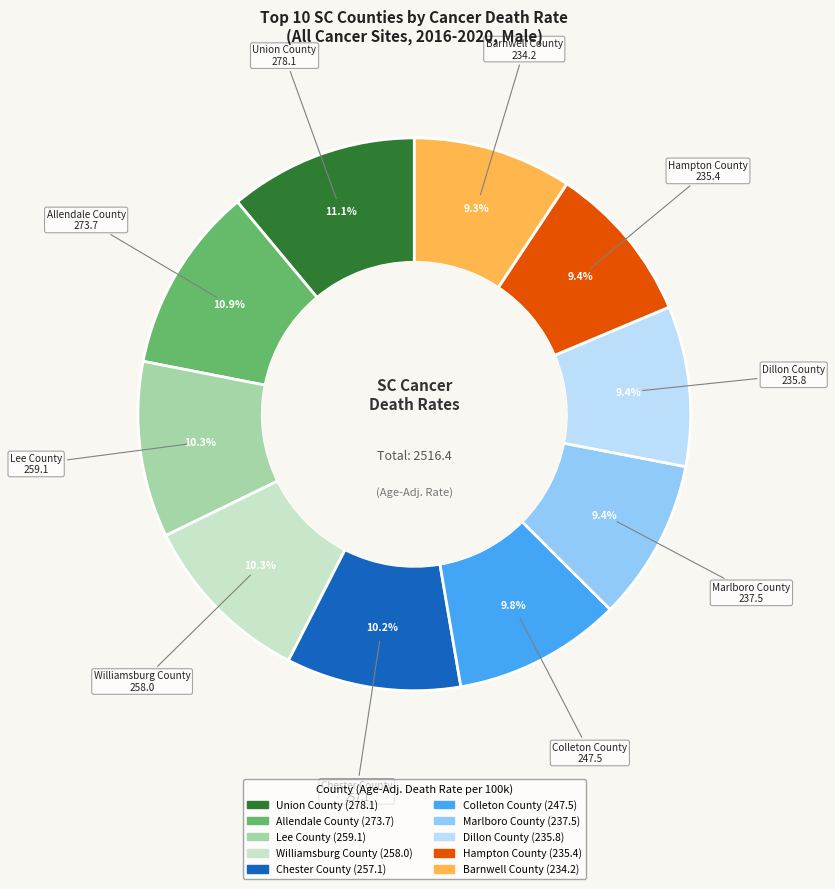

True or false: Chester County accounts for 15% of the total.

False